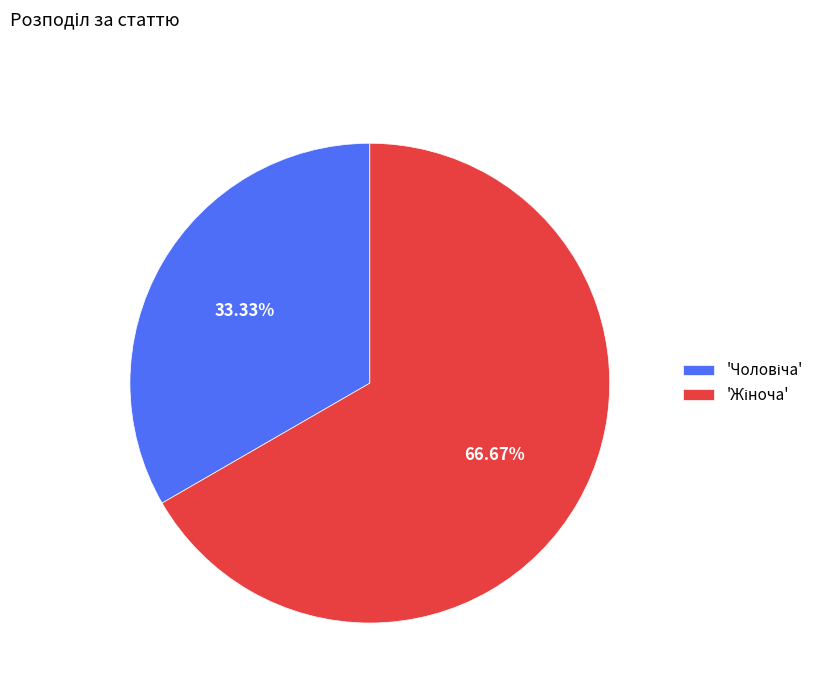

Is there any slice that represents more than half of the pie?

Yes